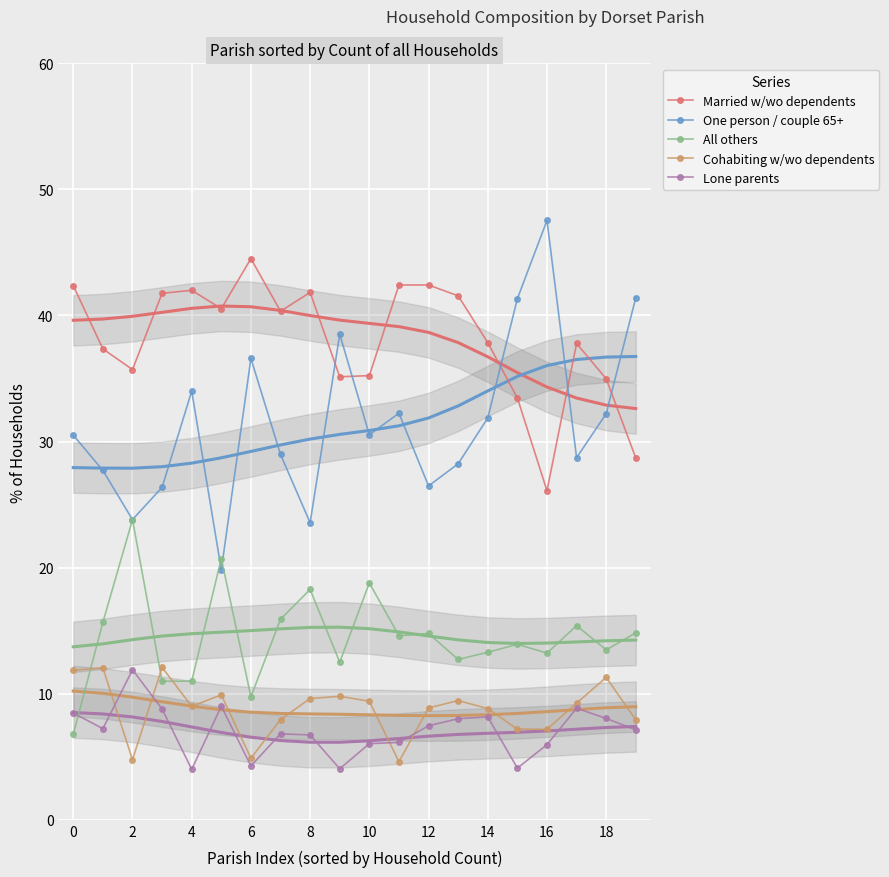

Where is Lone parents nearest to the value 7?

19